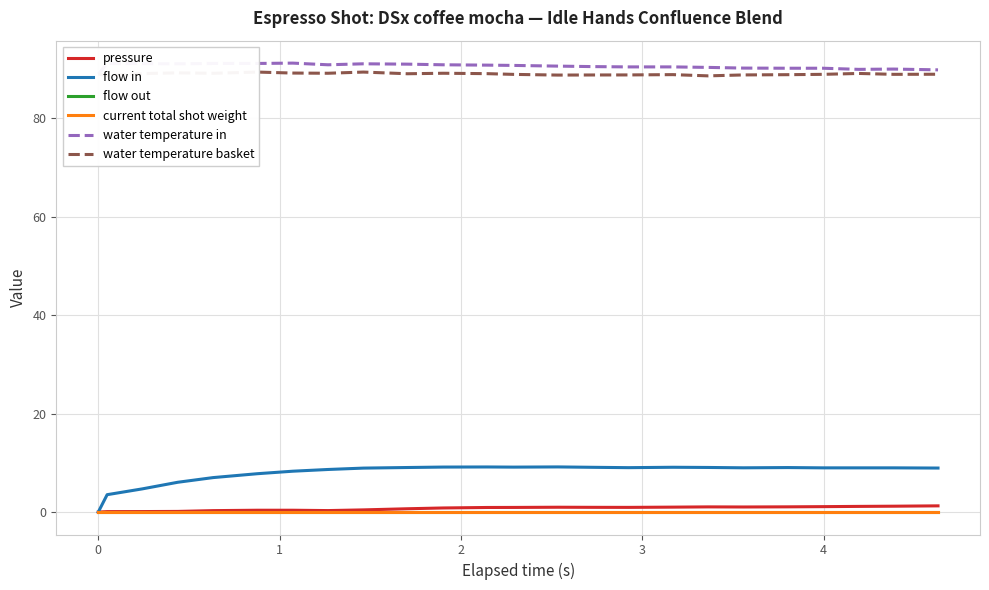

What is the maximum value for water temperature basket?

89.4